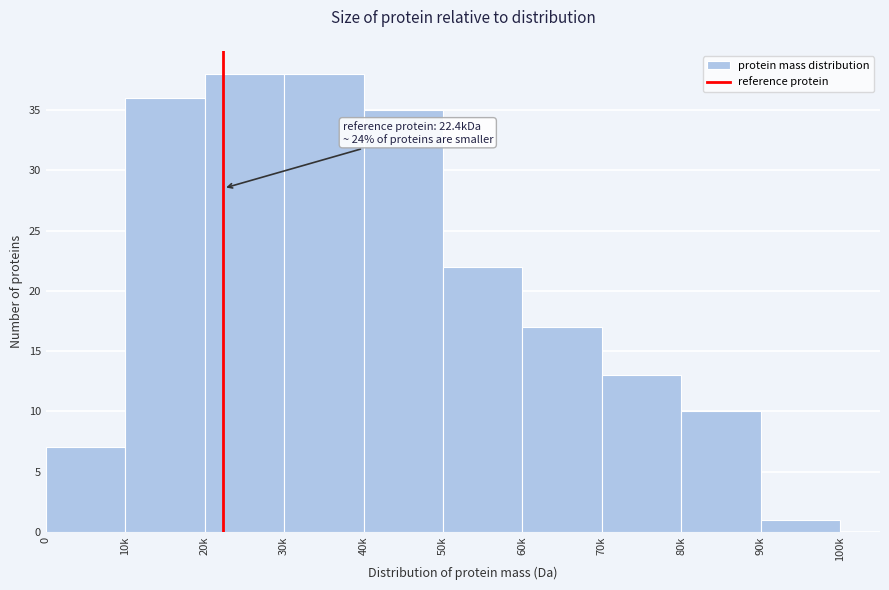

Reading left to right, what are all the values shown in this chart?

0=7	10k=36	20k=38	30k=38	40k=35	50k=22	60k=17	70k=13	80k=10	90k=1